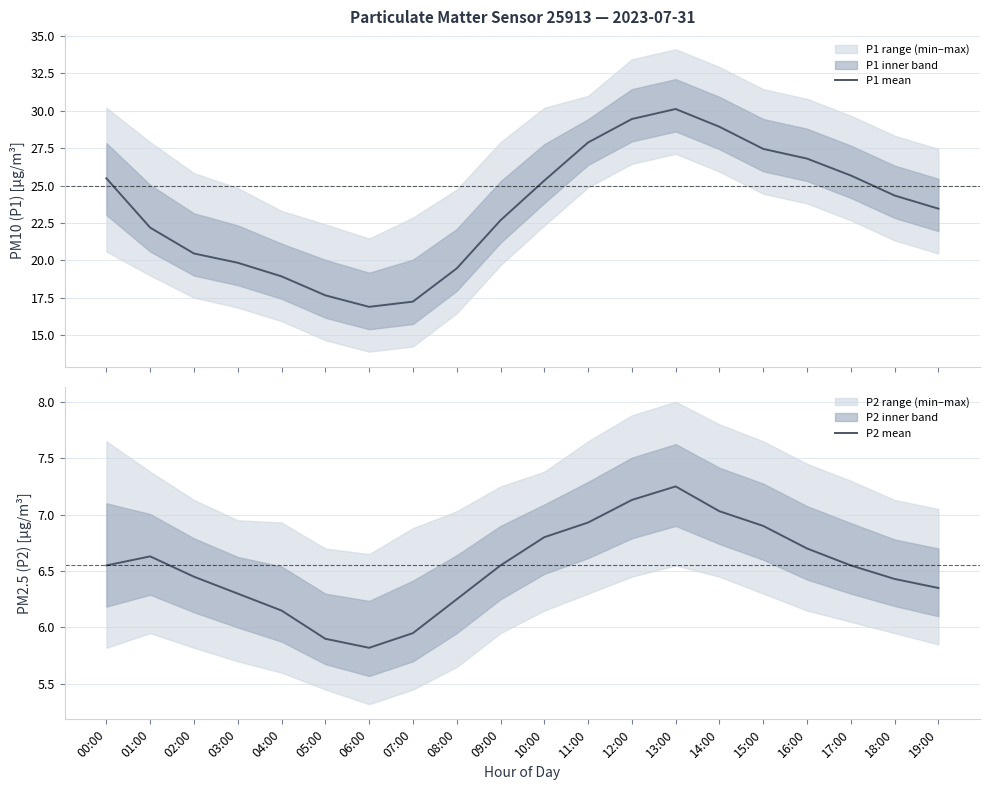

The P1 mean series shows 24.7 at 04:00. True or false?

False